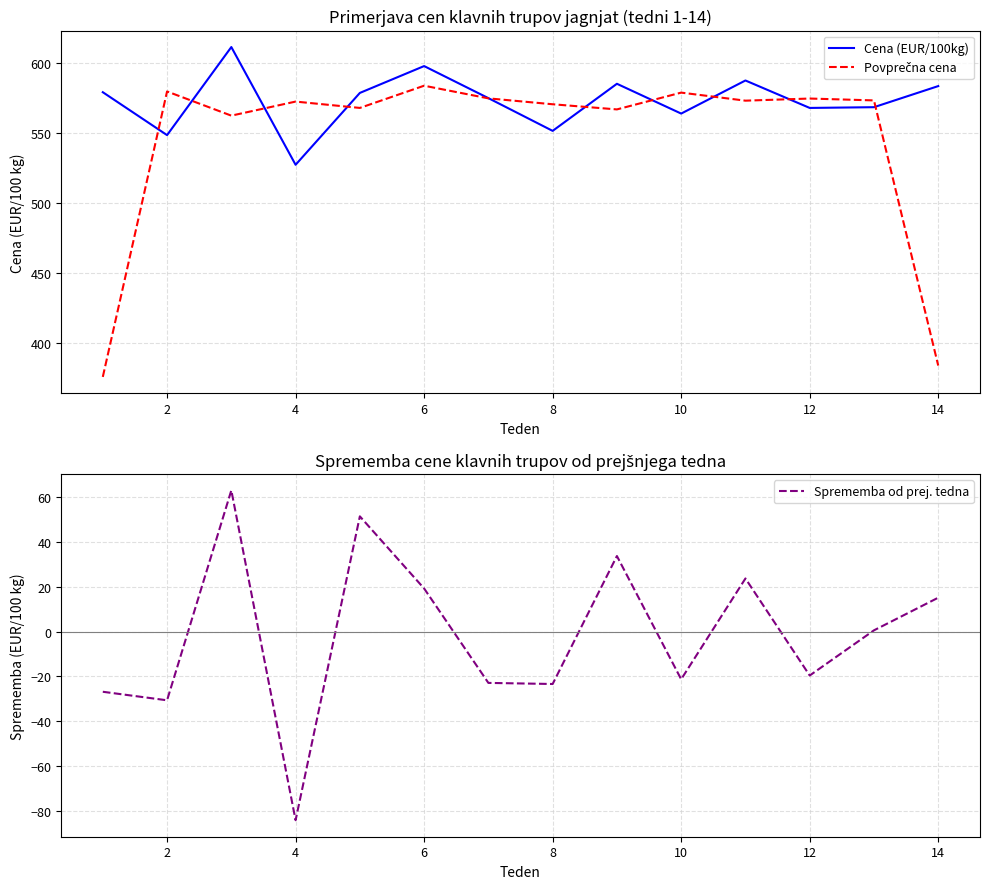

True or false: Sprememba od prej. tedna and Povprečna cena intersect in this chart.

False